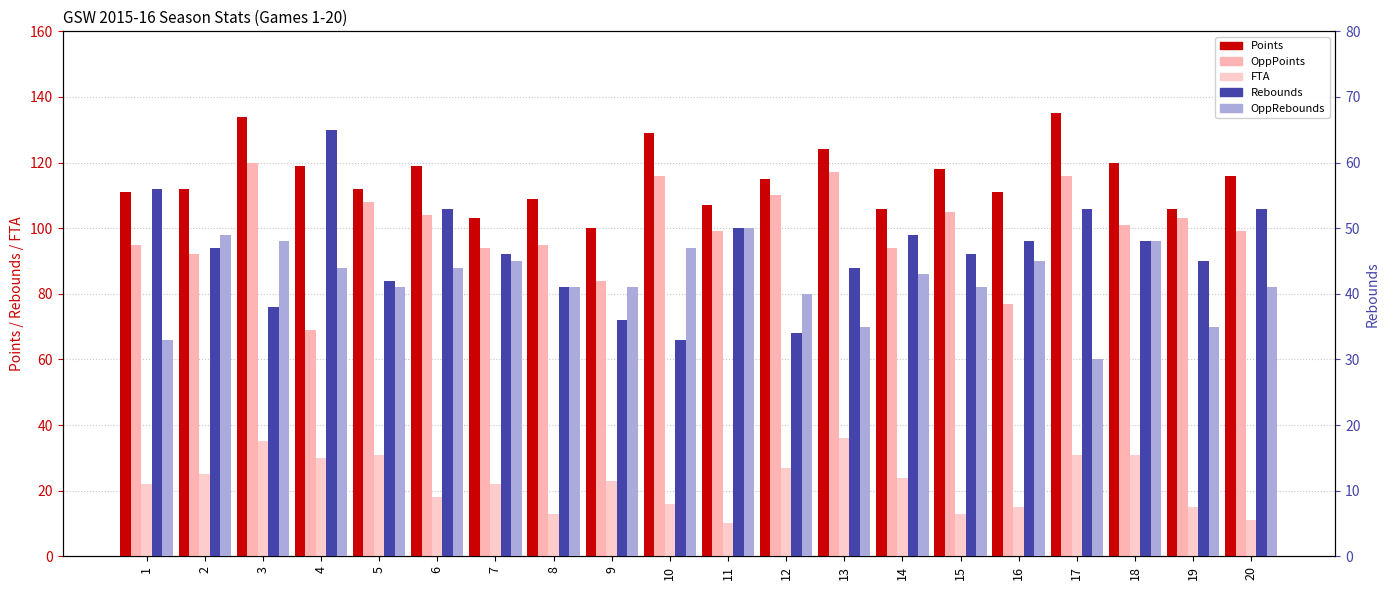

Where is Points nearest to the value 117?

15